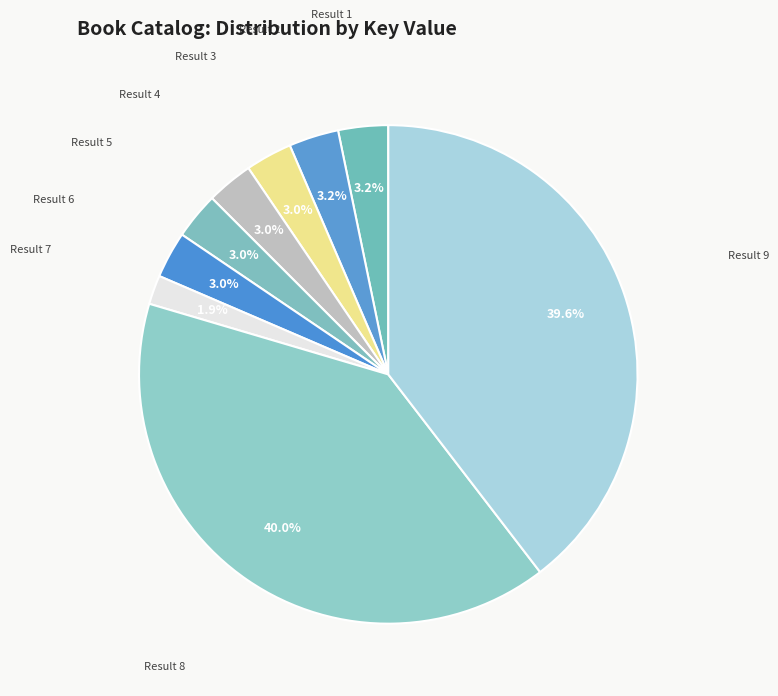

How many slices are in this pie chart?

9